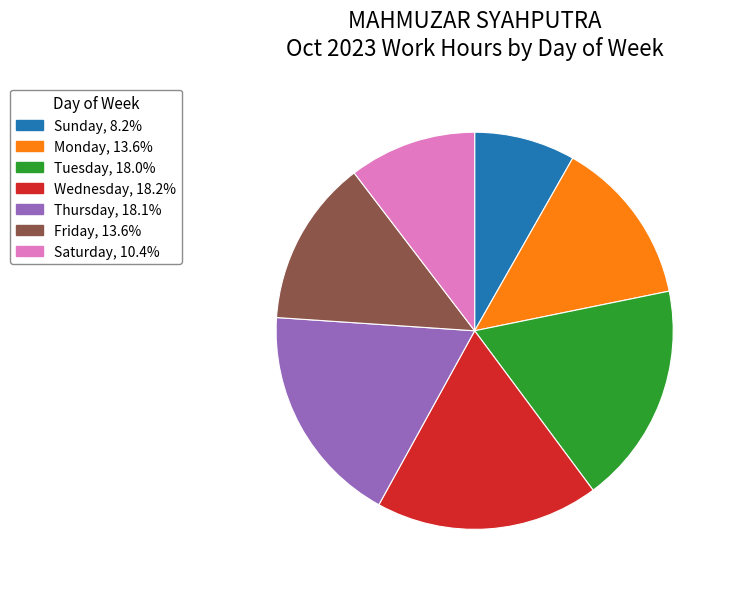

Is there any slice that represents more than half of the pie?

No